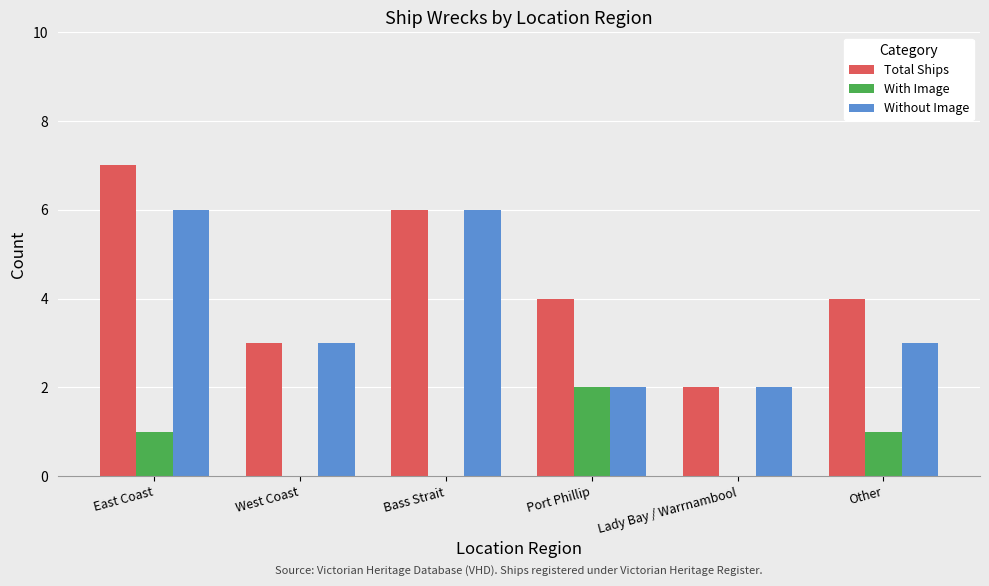

What is the total value across all series at Bass Strait?

12